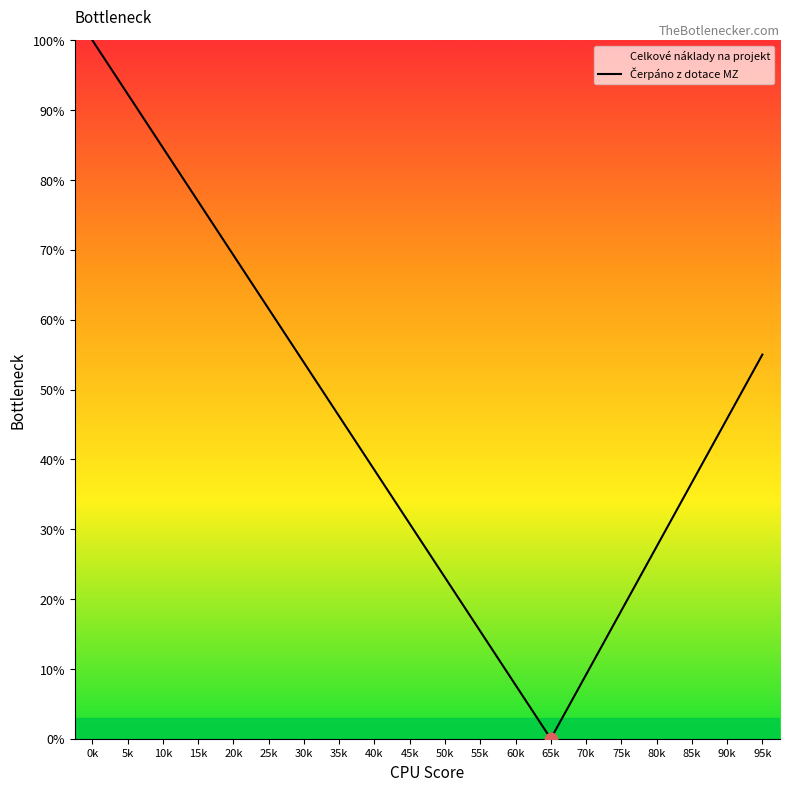

What is the ratio of the value at 55k to the value at 0k?

0.2